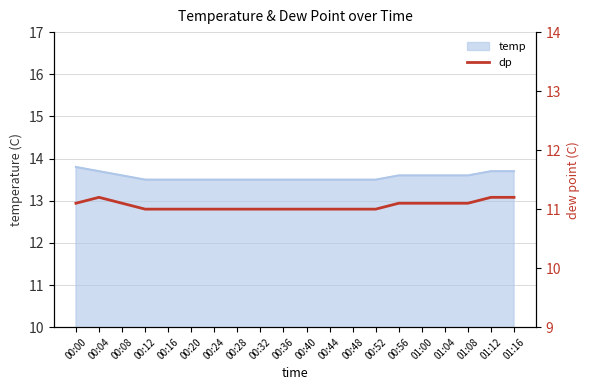

The value at 01:08 is 4.9. True or false?

False